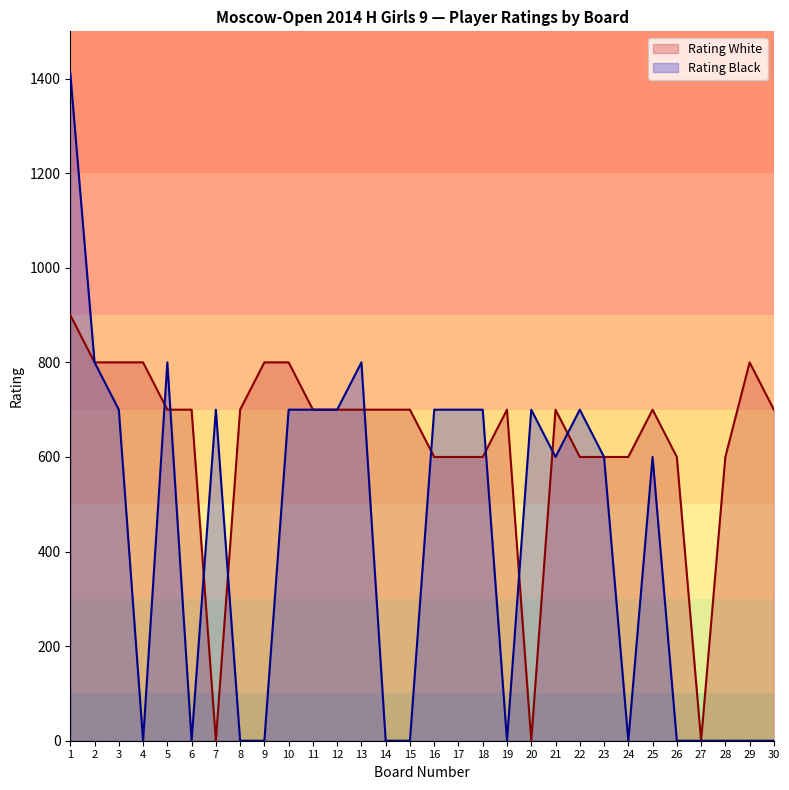

Where does the Rating Black series first go above 600?

1